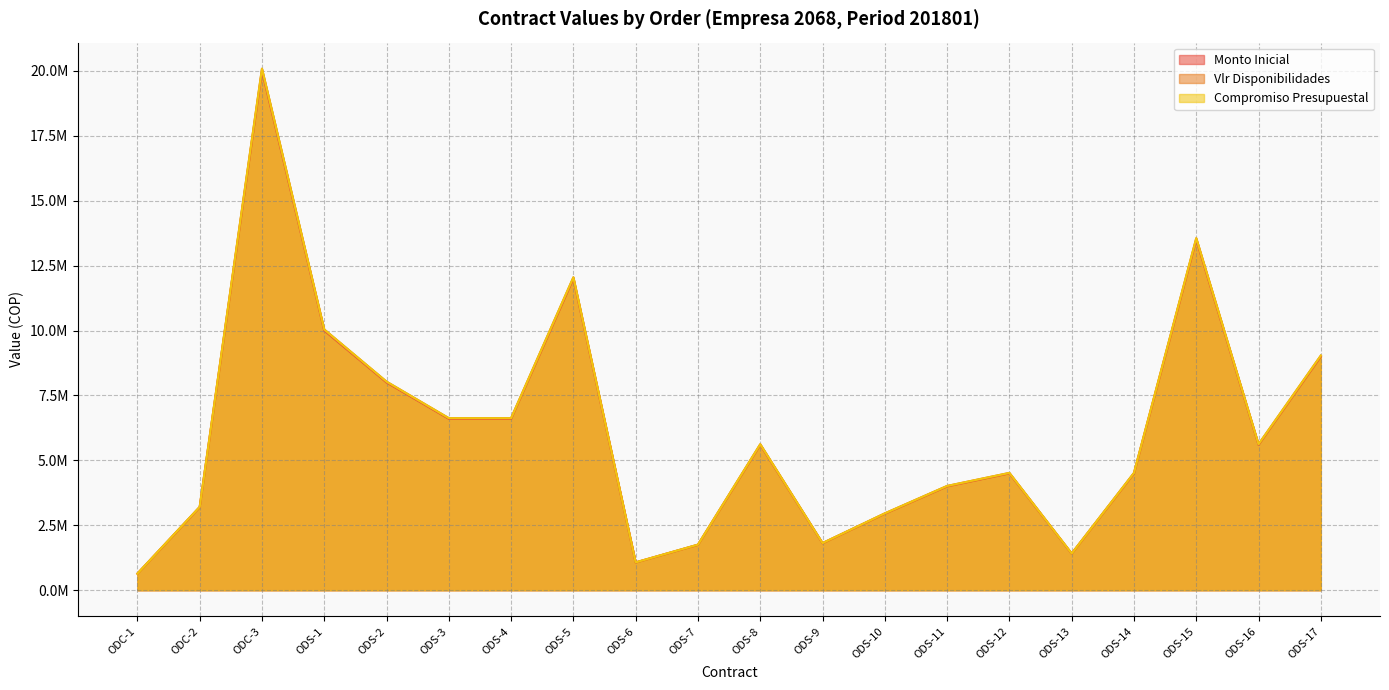

Rank the categories by Vlr Disponibilidades value from lowest to highest.

ODC-1, ODS-6, ODS-13, ODS-7, ODS-9, ODS-10, ODC-2, ODS-11, ODS-12, ODS-14, ODS-8, ODS-16, ODS-3, ODS-4, ODS-2, ODS-17, ODS-1, ODS-5, ODS-15, ODC-3